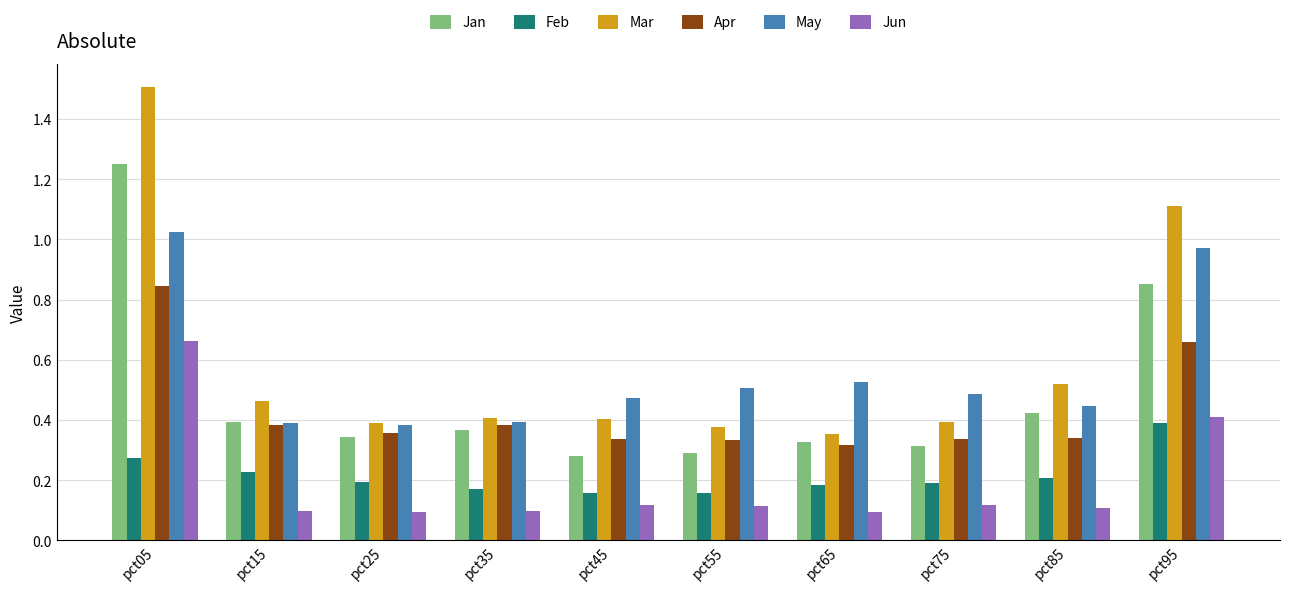

The Mar series shows 0.4 at pct65. True or false?

True